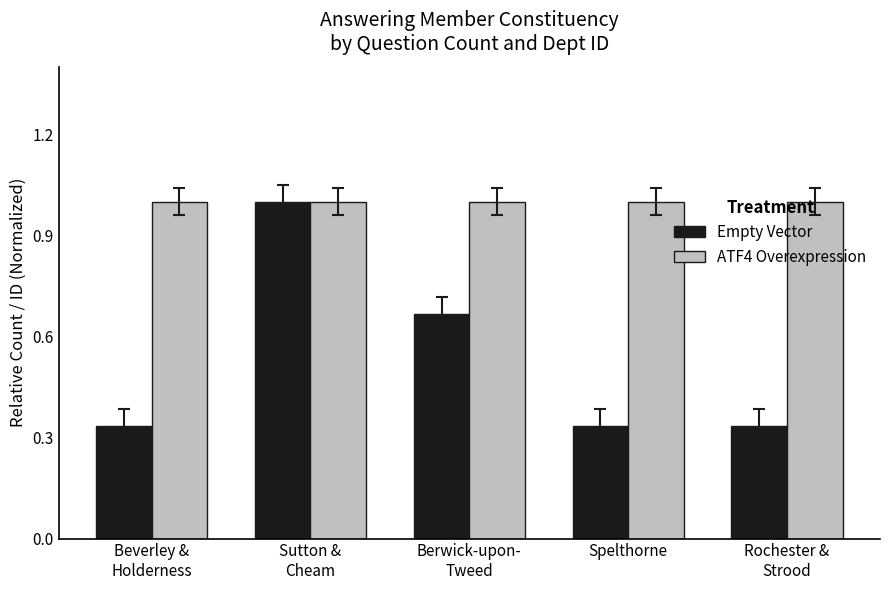

What is the value of the ATF4 Overexpression bar at the 4th from the left?

1.0